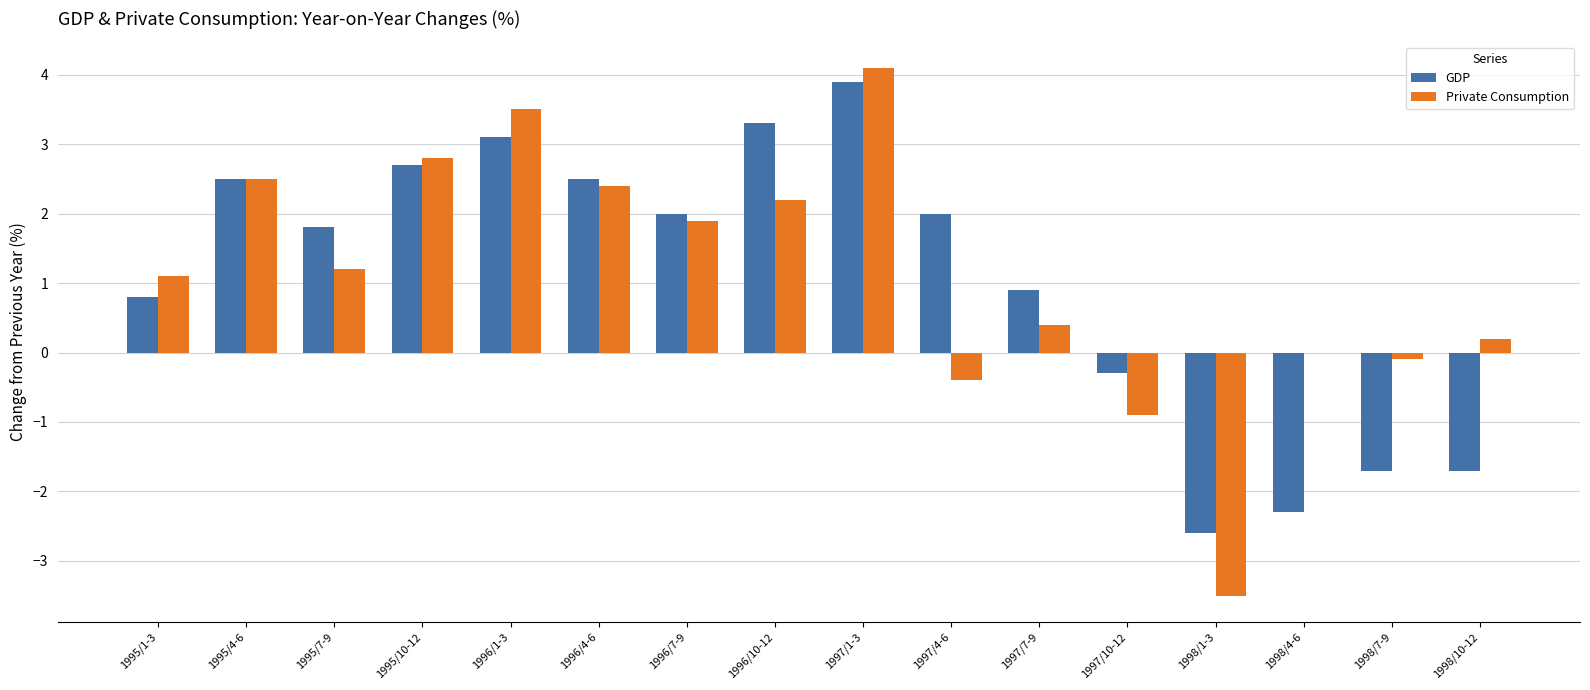

Reading left to right, what are all the values shown in this chart?

GDP: 0.8	2.5	1.8	2.7	3.1	2.5	2.0	3.3	3.9	2.0	0.9	-0.3	-2.6	-2.3	-1.7	-1.7
Private Consumption: 1.1	2.5	1.2	2.8	3.5	2.4	1.9	2.2	4.1	-0.4	0.4	-0.9	-3.5	0.0	-0.1	0.2